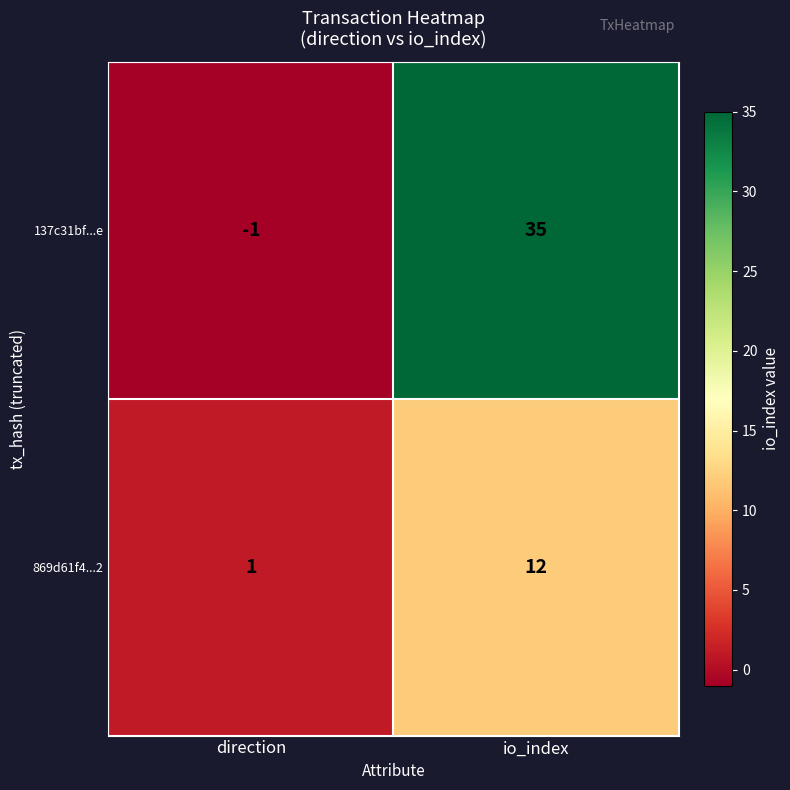

What is the maximum value shown in the chart?

35